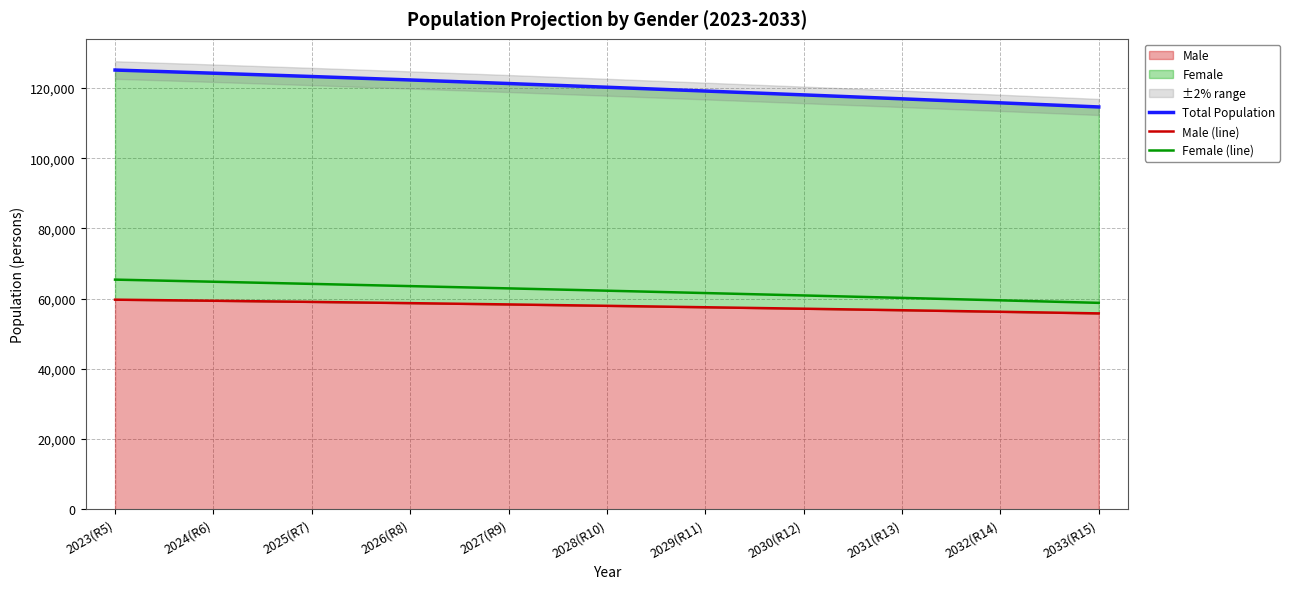

Which has a higher value, 2025(R7) or 2023(R5)?

2023(R5)